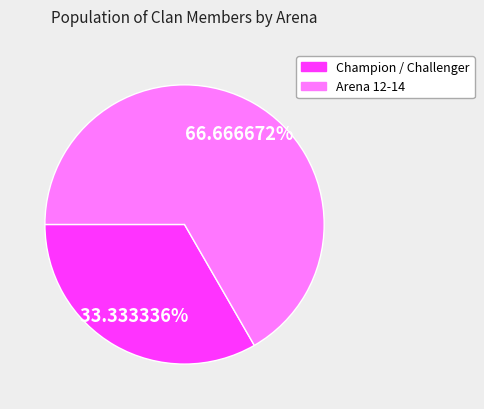

Count the number of slices in the pie.

2